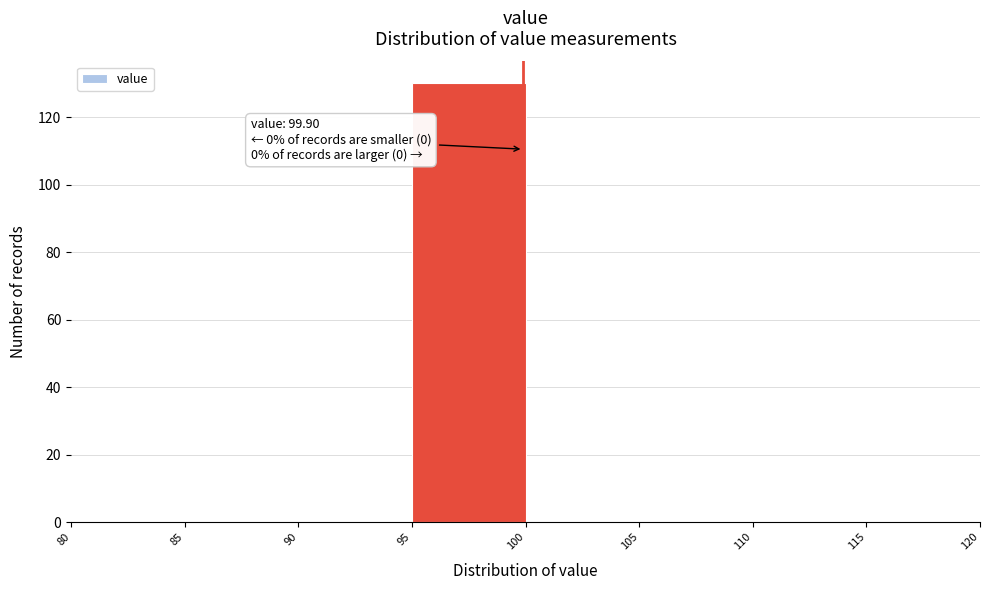

Over which range of the x-axis is the bar tallest?

95 to 100